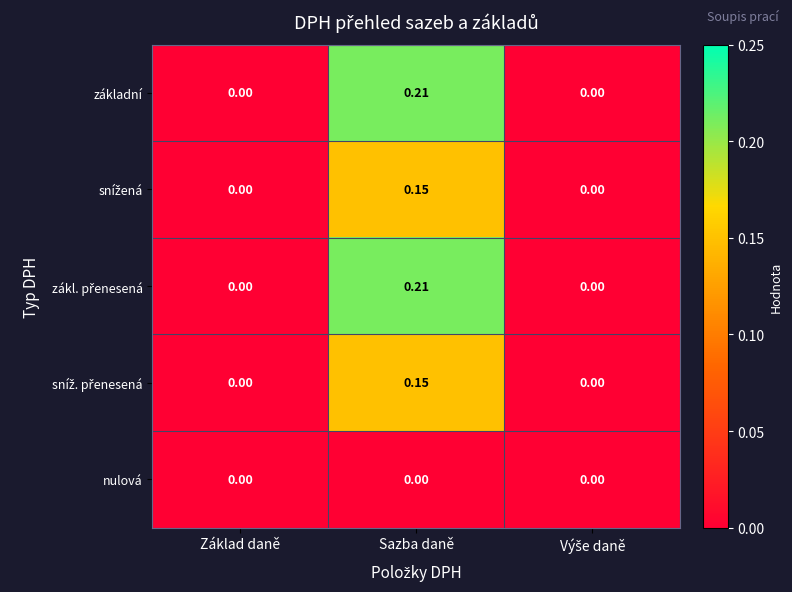

At which label does základní reach its peak?

Sazba daně